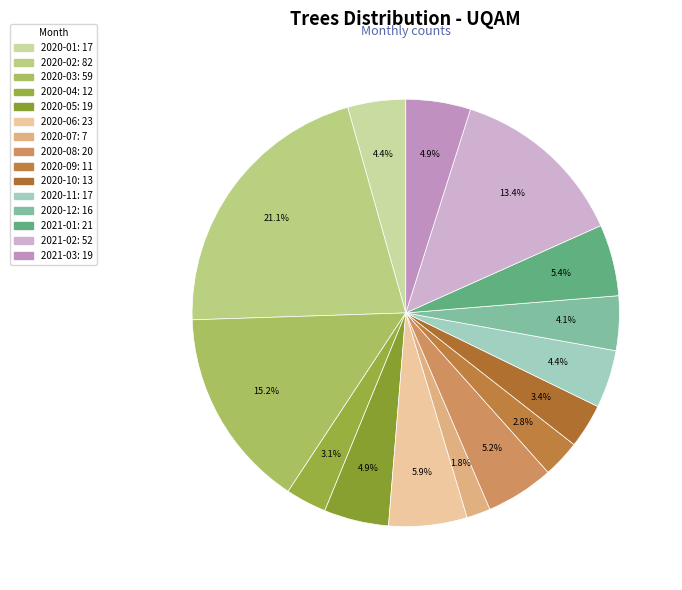

The 2020-04 slice represents 3% of the pie. True or false?

True